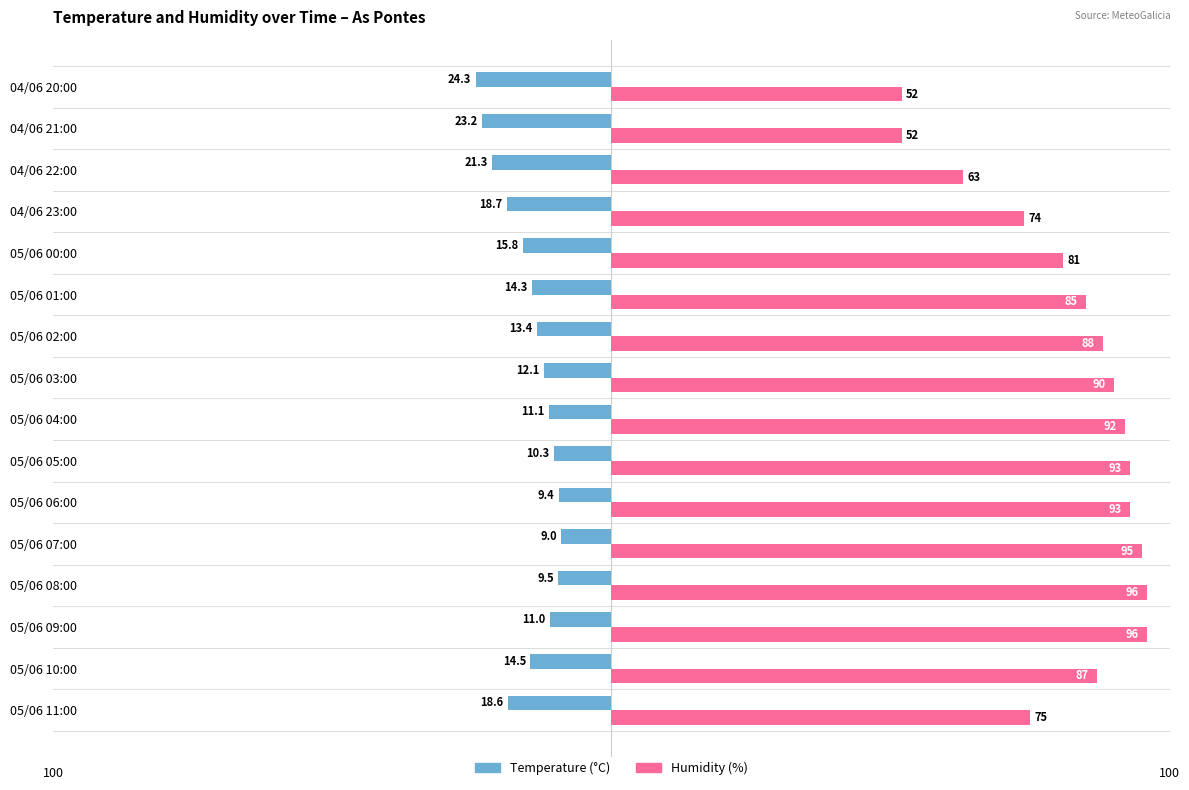

What are all the series names shown in the legend?

Temperature (°C), Humidity (%)